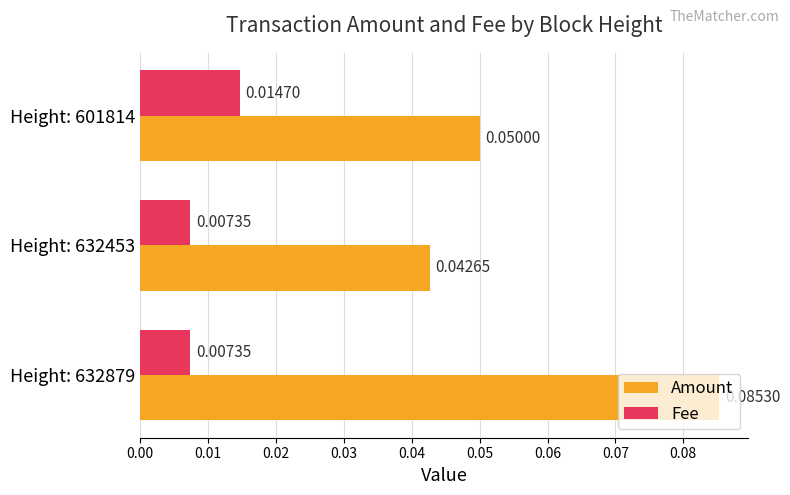

How many data points does each series have?

3